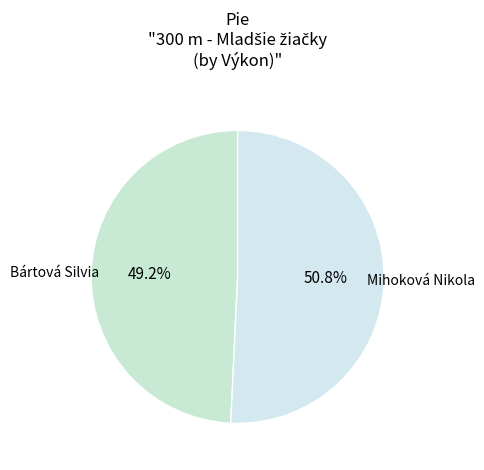

Which has a higher value, Mihoková Nikola or Bártová Silvia?

Mihoková Nikola